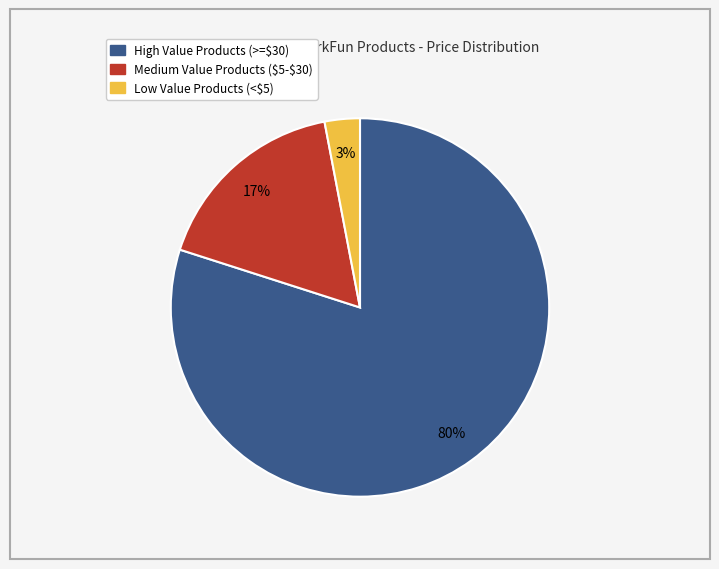

To the nearest percent, what is the difference between the largest and smallest slice percentages?

77%